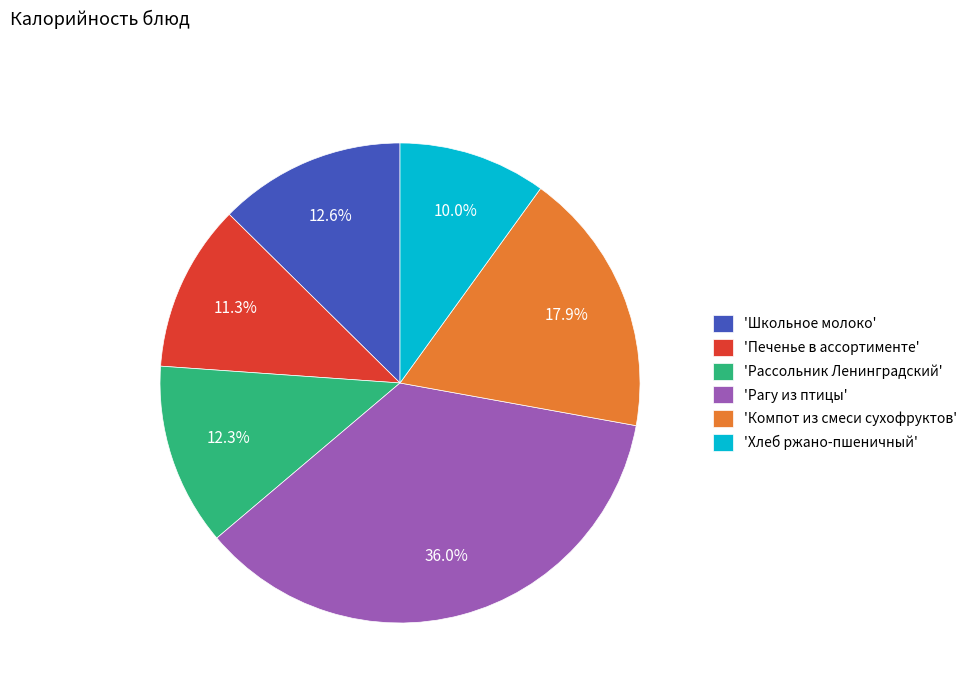

Is there a majority slice in this chart?

No